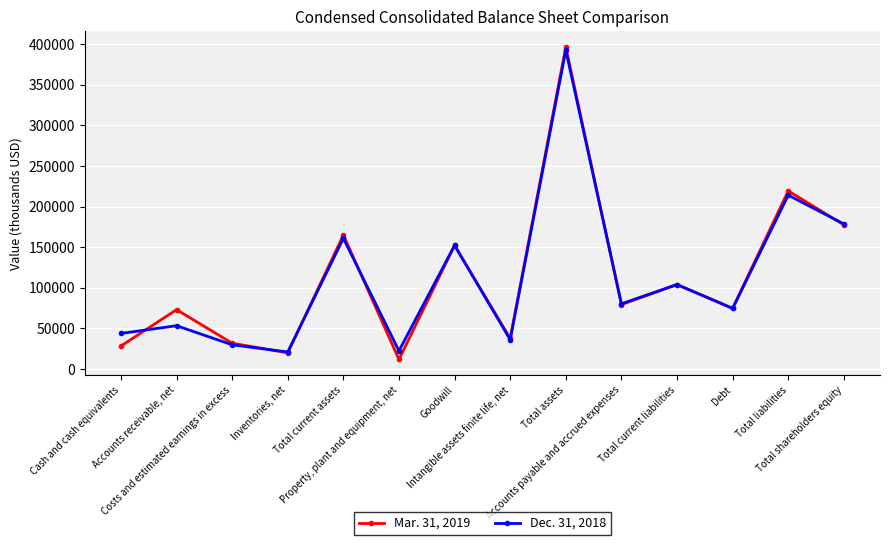

True or false: Mar. 31, 2019 and Dec. 31, 2018 intersect in this chart.

True